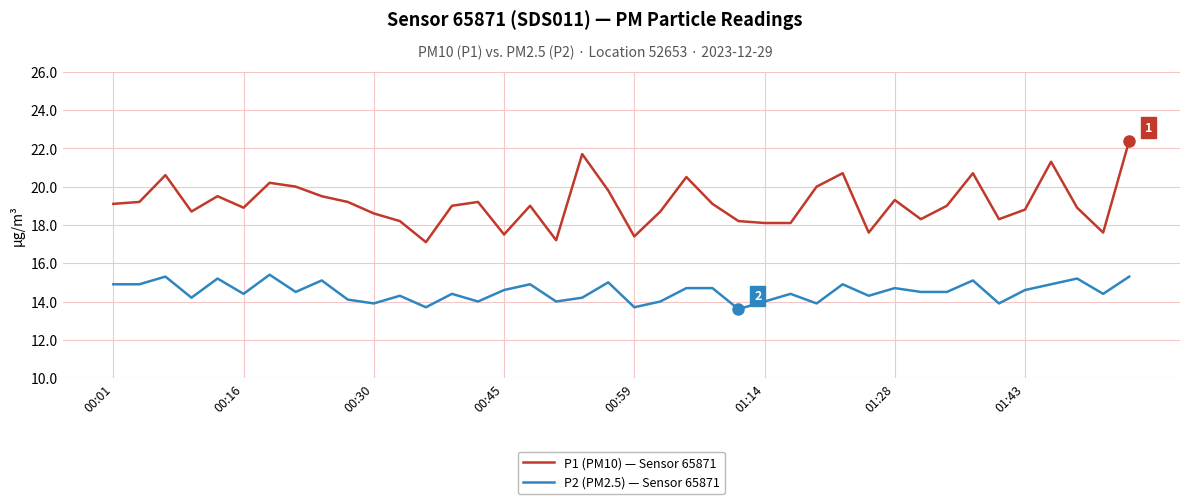

What is the difference between the second highest and second lowest values in the P2 (PM2.5) — Sensor 65871 series?

1.6